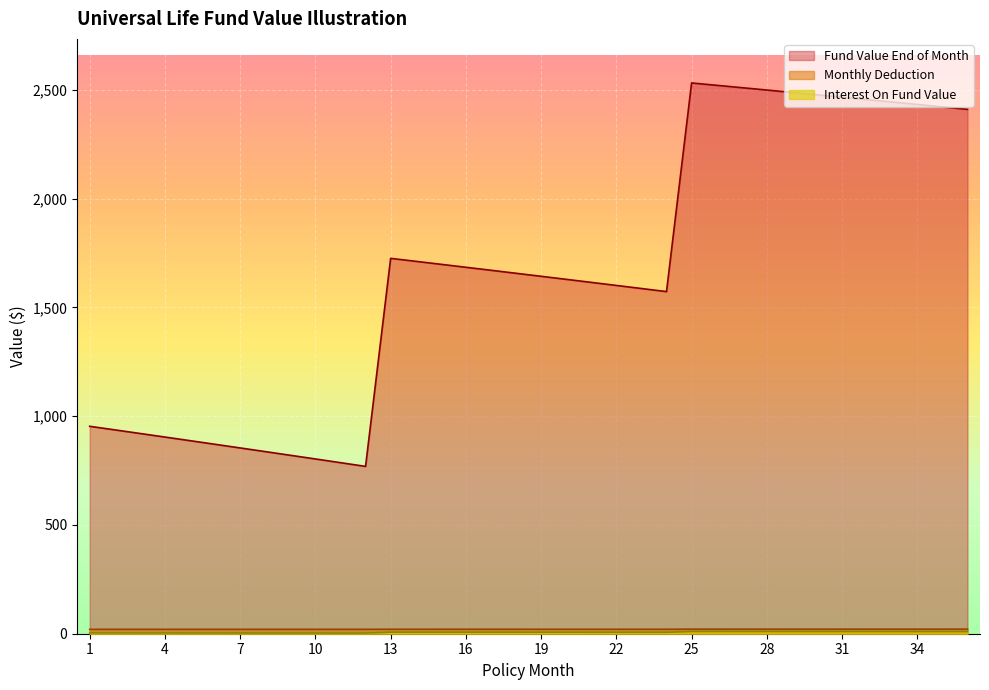

What is the value of the Monthly Deduction point at the 36th from the left?

21.1